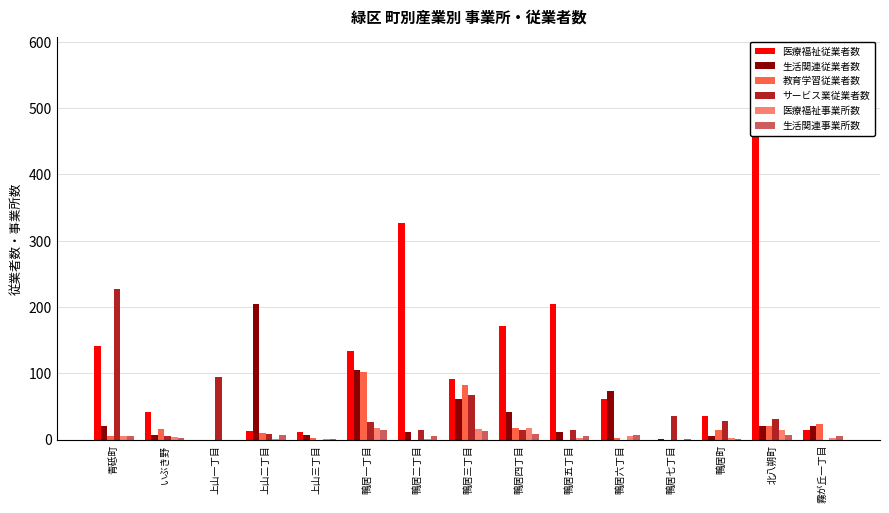

Does the chart contain stacked bars?

No